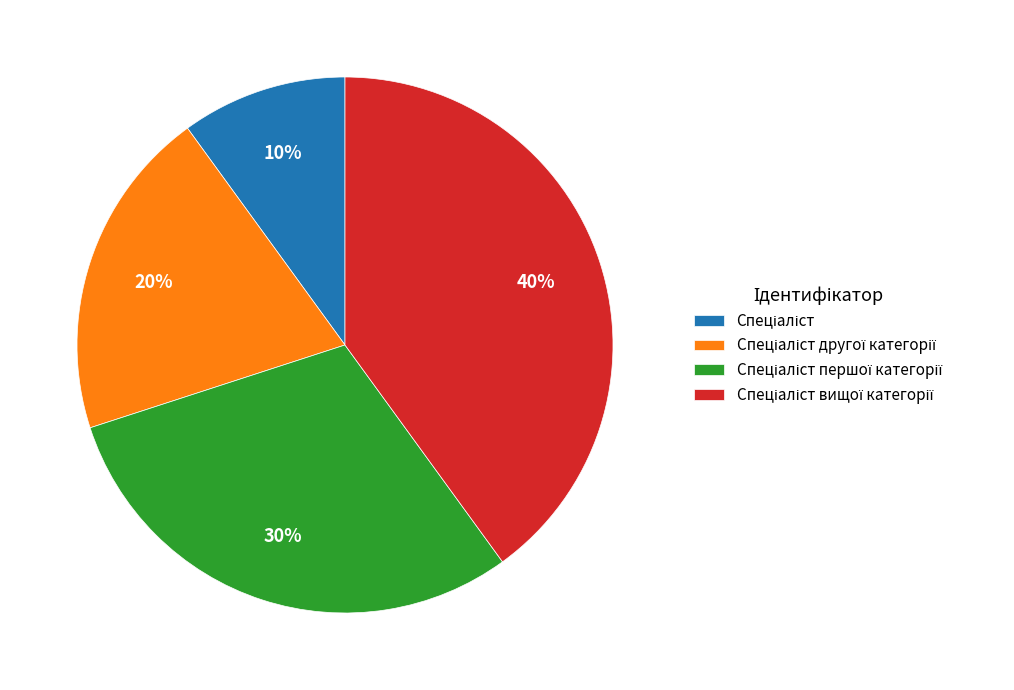

Is there any slice that represents more than half of the pie?

No